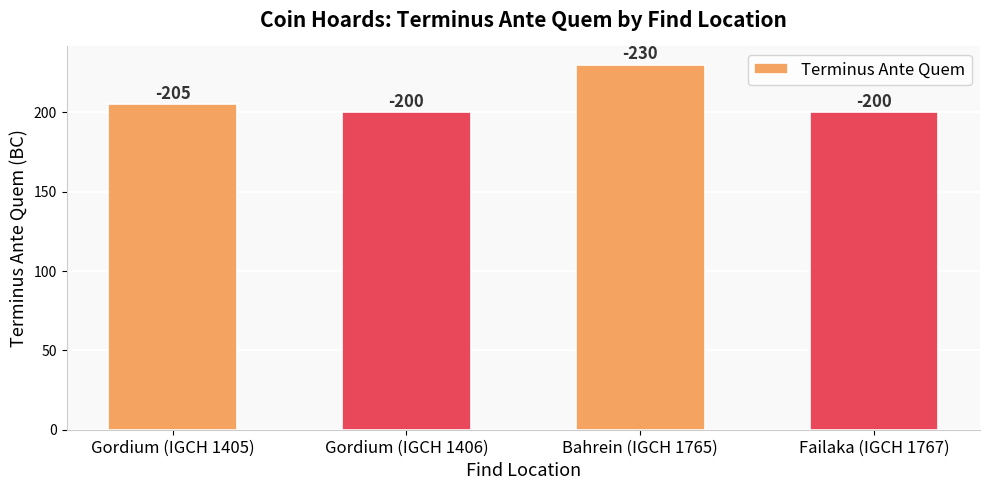

What is the change in value from Gordium (IGCH 1405) to Gordium (IGCH 1406)?

-5